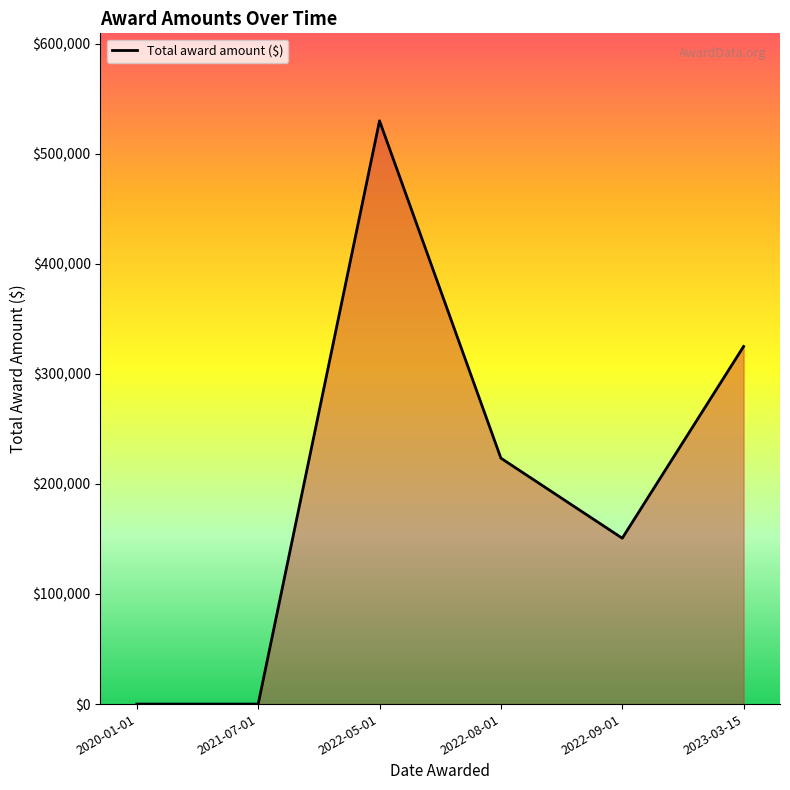

Is it true that the value at 2022-05-01 is 529809.0?

True